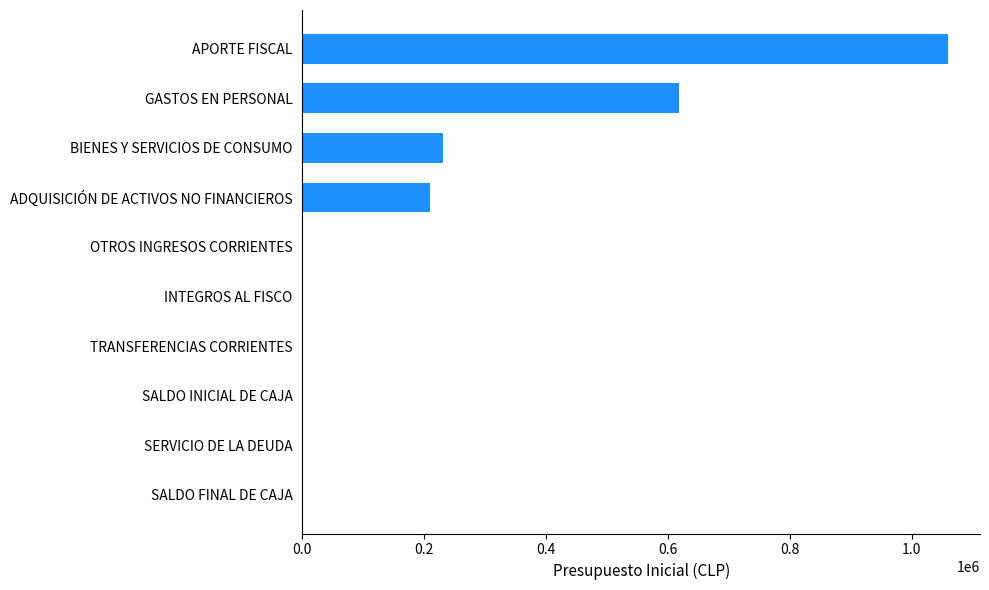

What is the average value?

211885